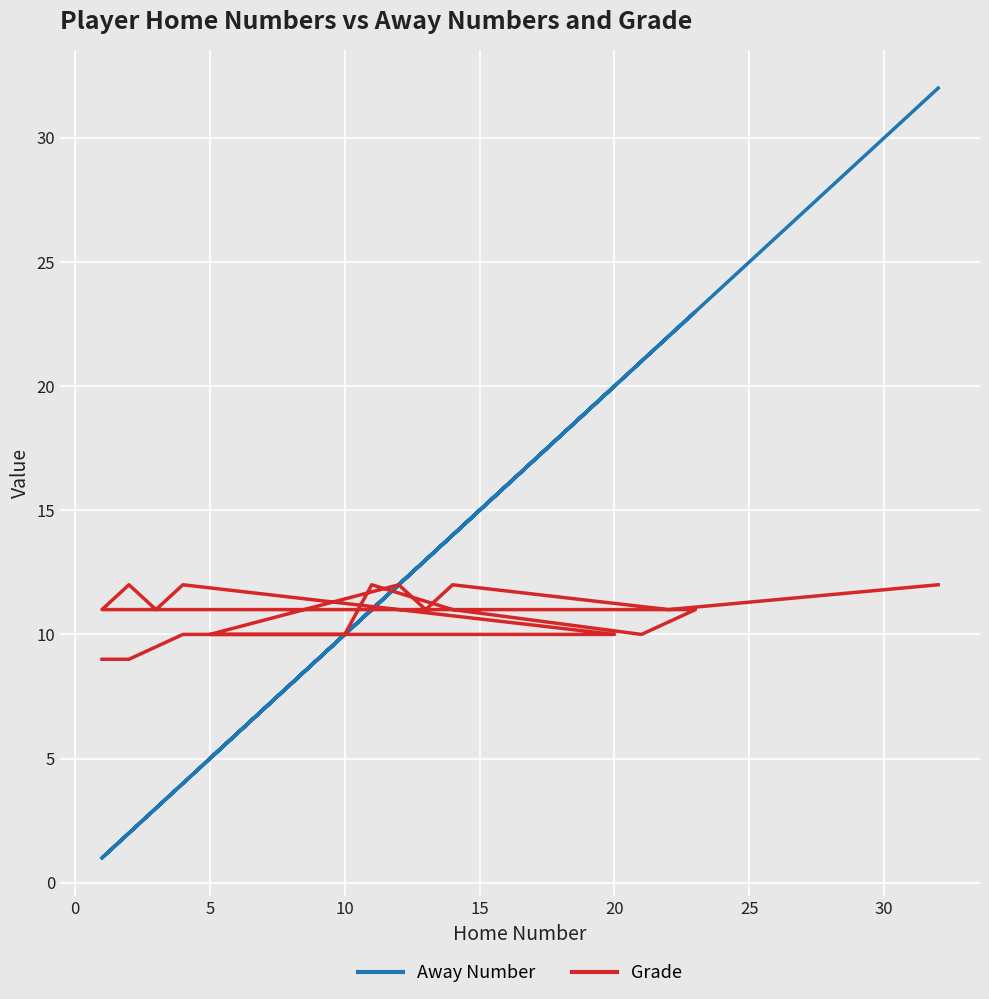

The value of Grade at 10 is 11. True or false?

True